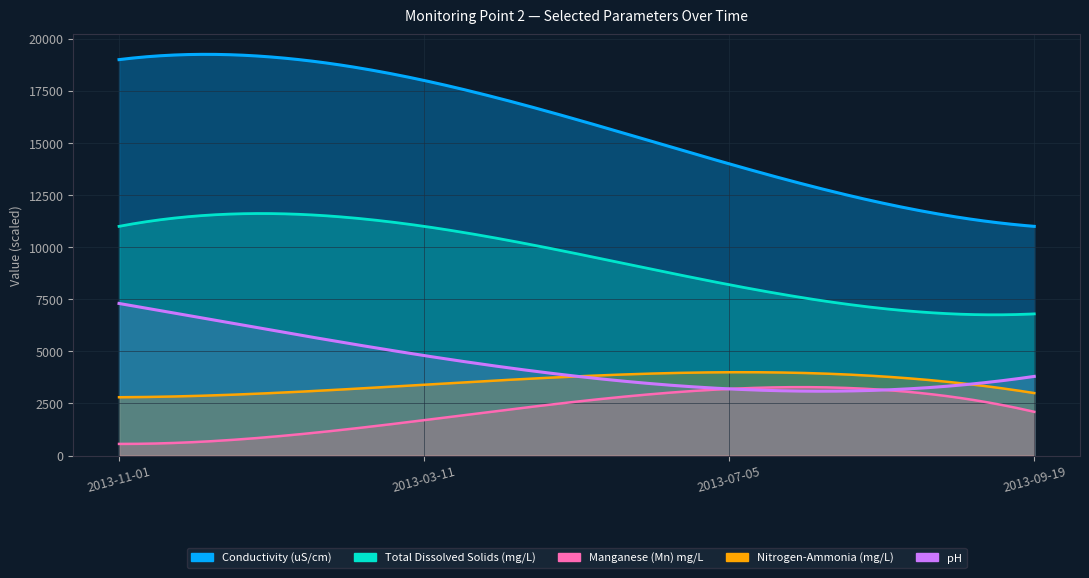

Which category has the lowest value in the Manganese (Mn) mg/L series?

2013-11-01